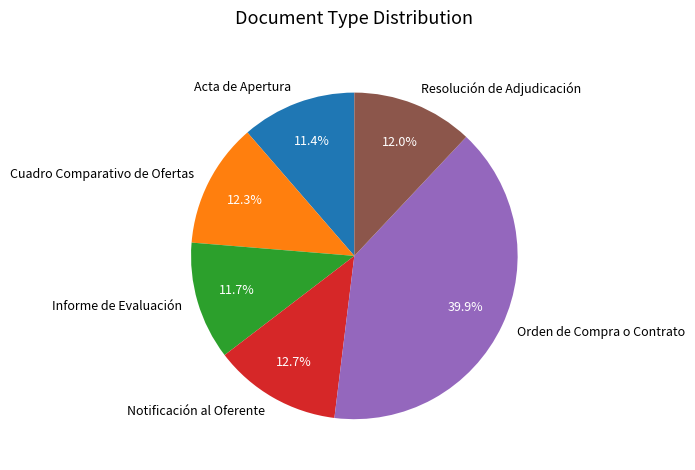

Which has a higher value, Orden de Compra o Contrato or Acta de Apertura?

Orden de Compra o Contrato